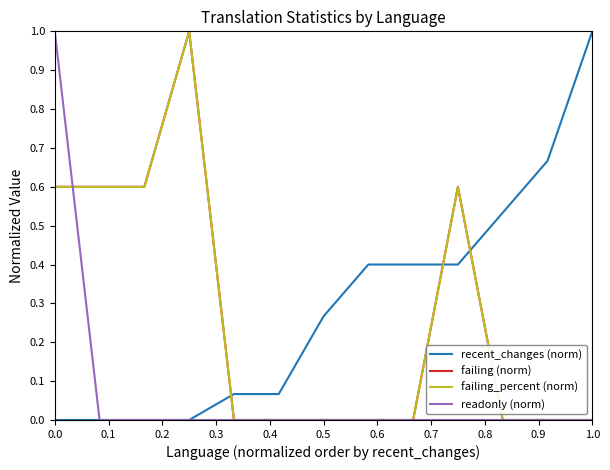

How many intersections are there between recent_changes (norm) and failing (norm)?

3